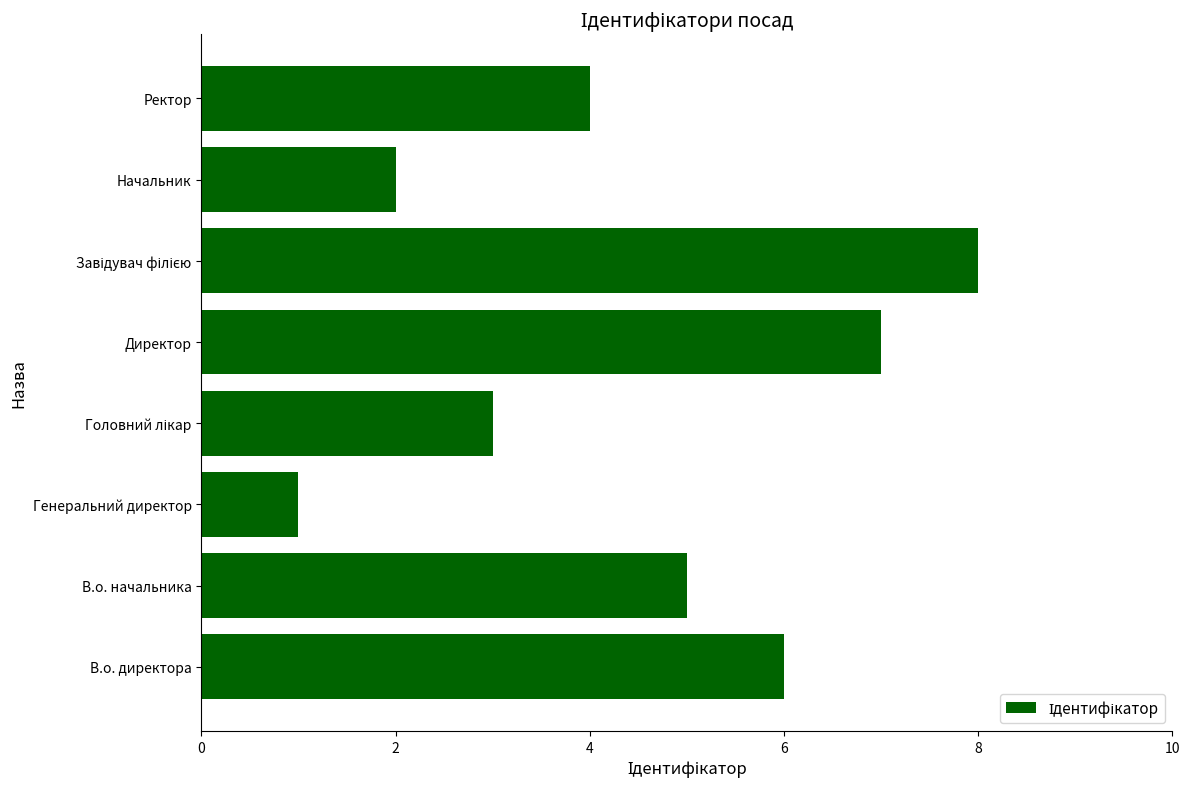

What is the difference between the maximum and minimum values?

7